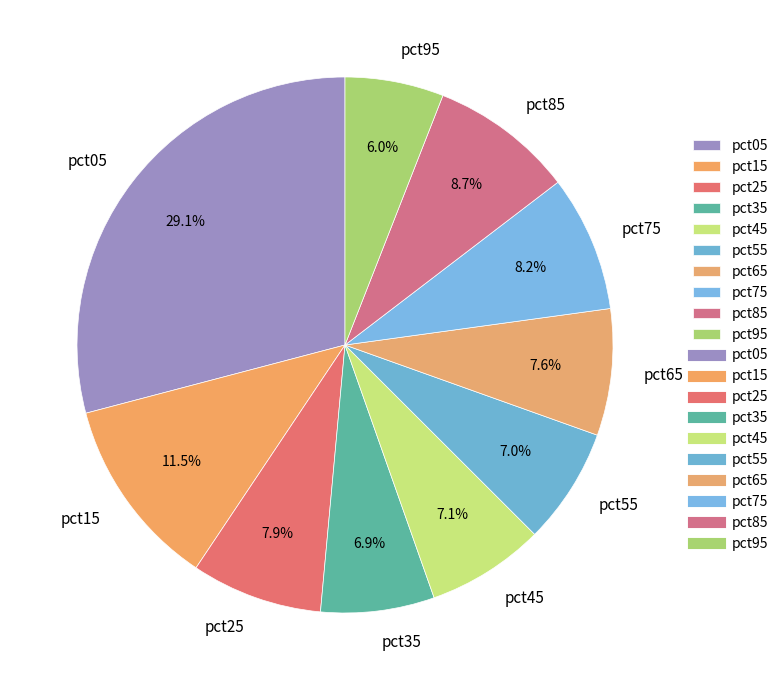

Is it true that pct45 is 12% of the pie?

False